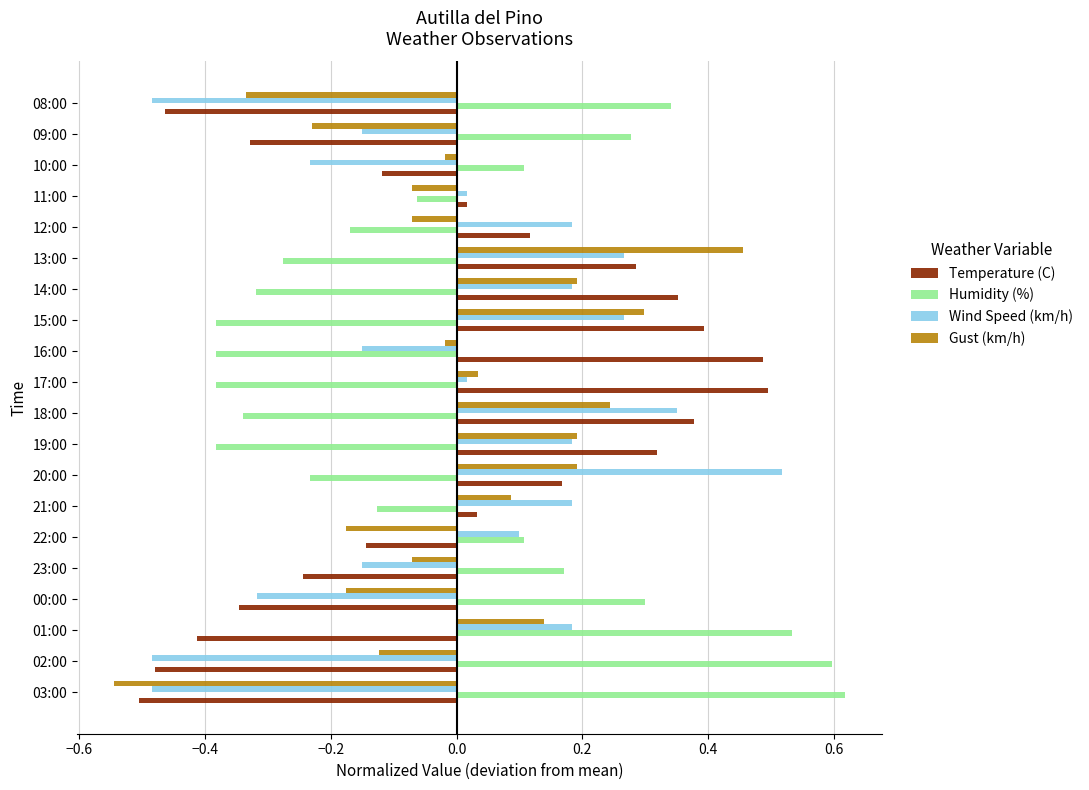

At 10:00, list the series in order from largest to smallest.

Humidity (%), Gust (km/h), Temperature (C), Wind Speed (km/h)